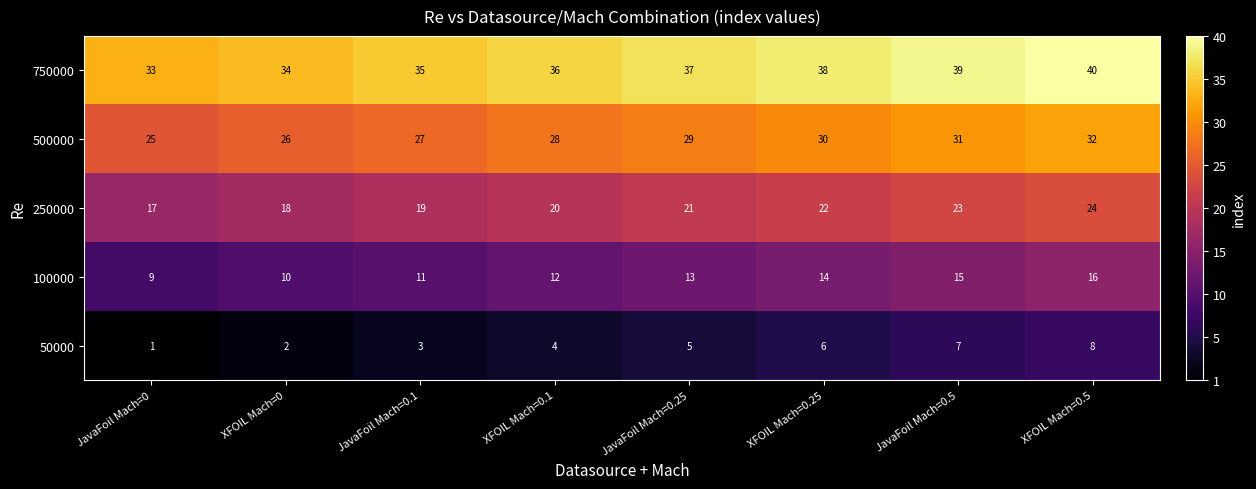

The value of 100000 at XFOIL Mach=0.5 is 16. True or false?

True